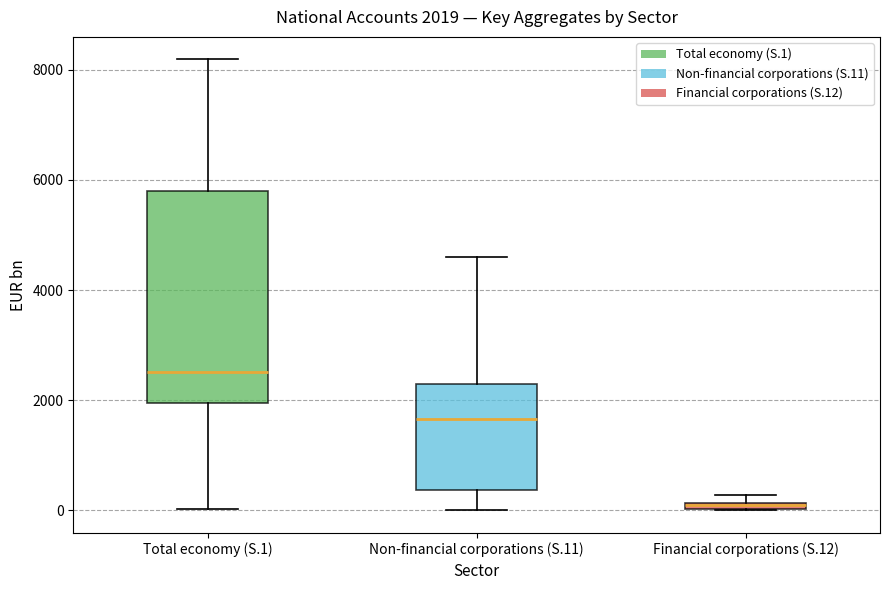

Which box is the tallest, from its lower edge to its upper edge?

Total economy (S.1)